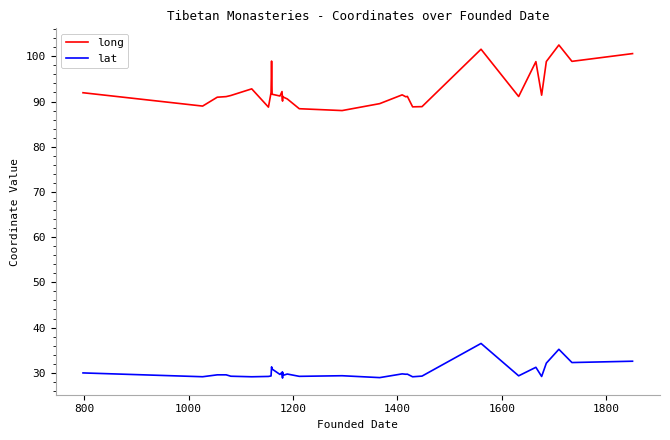

True or false: lat and long intersect in this chart.

False